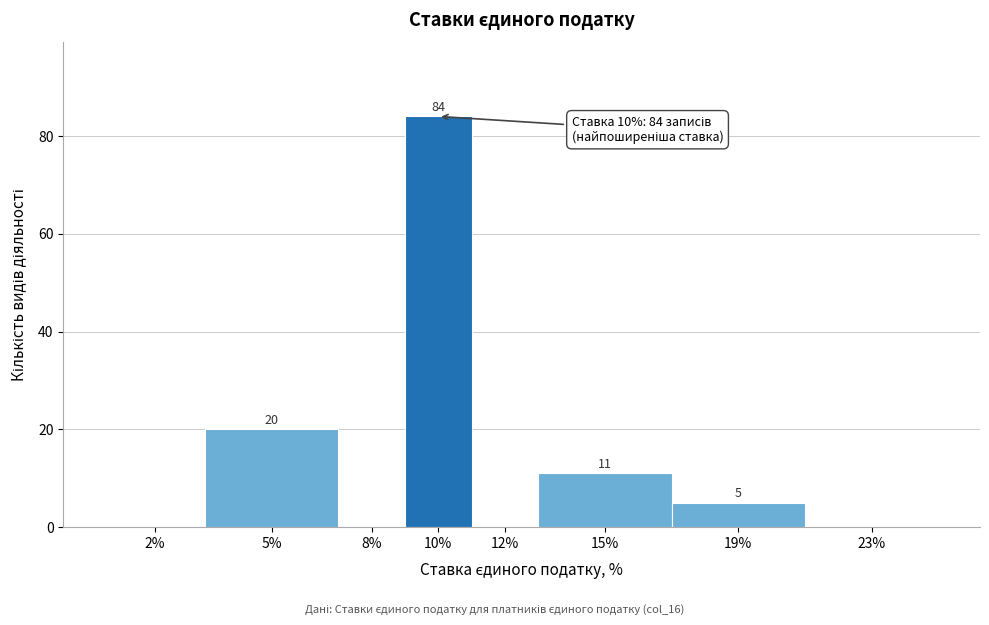

Reading right to left, list all the values displayed in this chart.

23%=0	19%=5	15%=11	12%=0	10%=84	8%=0	5%=20	2%=0